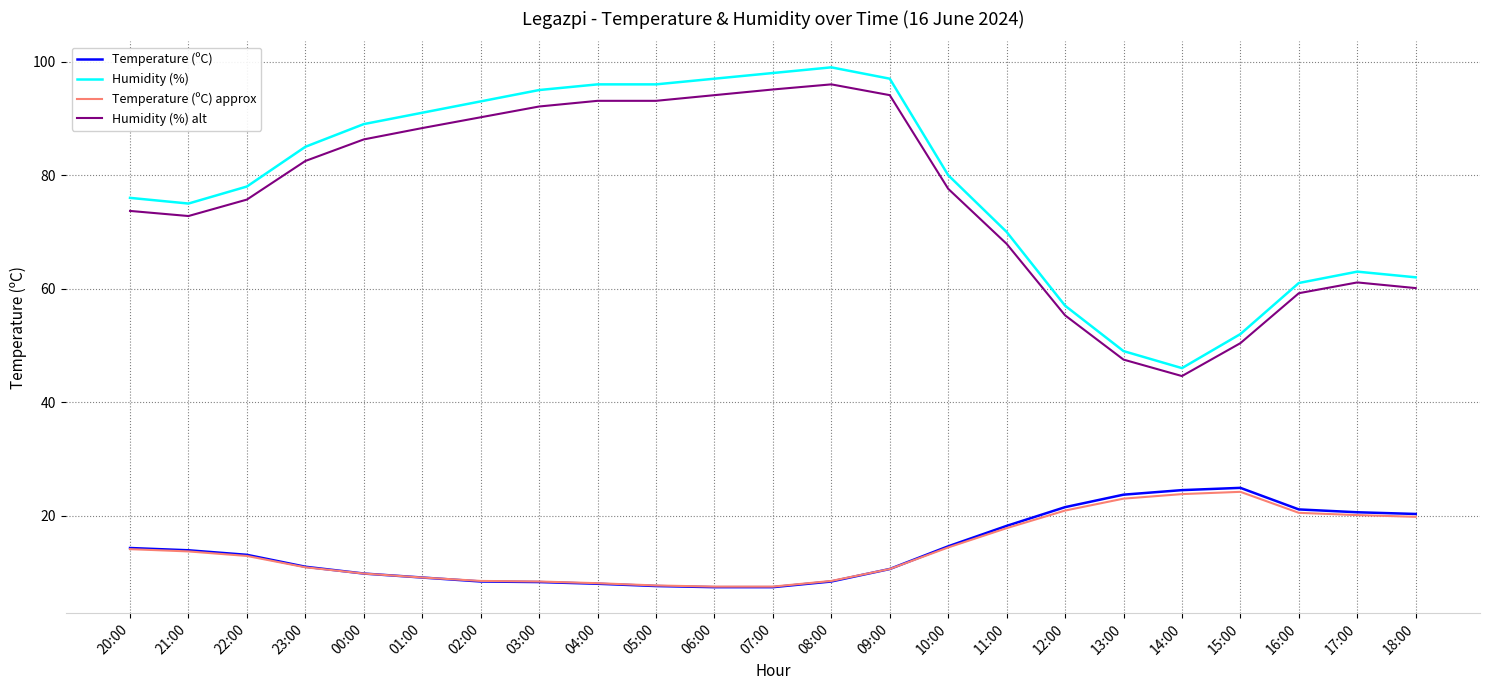

What is the highest value of the Humidity (%) alt series?

96.0